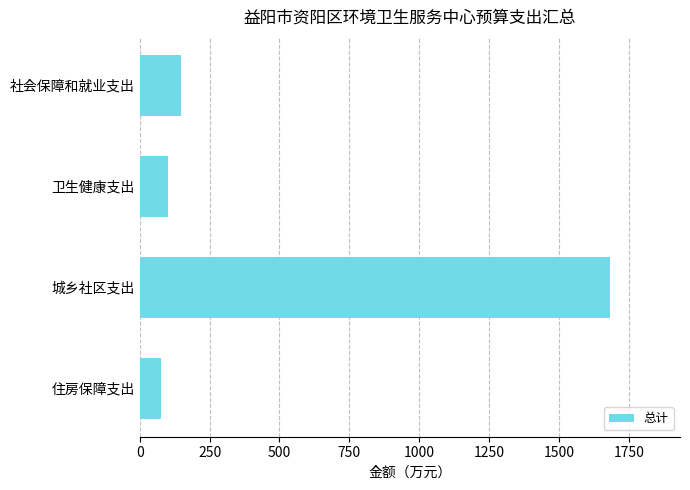

At which category does the chart reach its peak across all series?

城乡社区支出